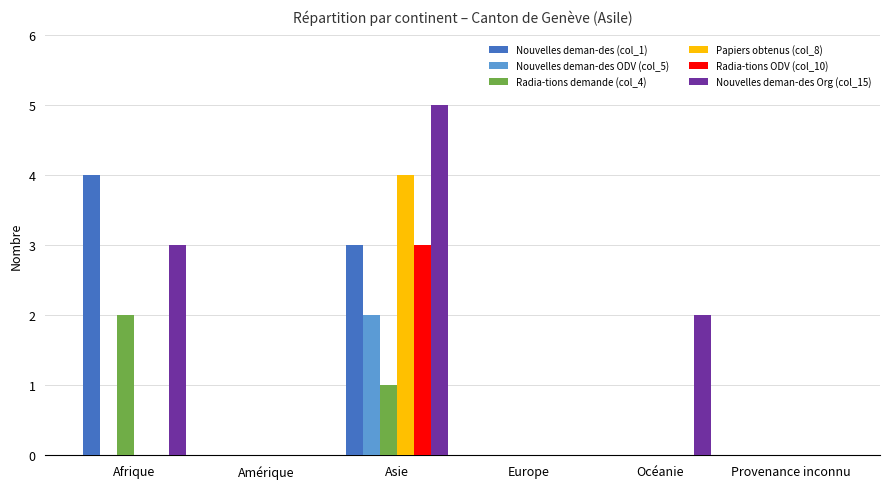

Does the chart contain stacked bars?

No